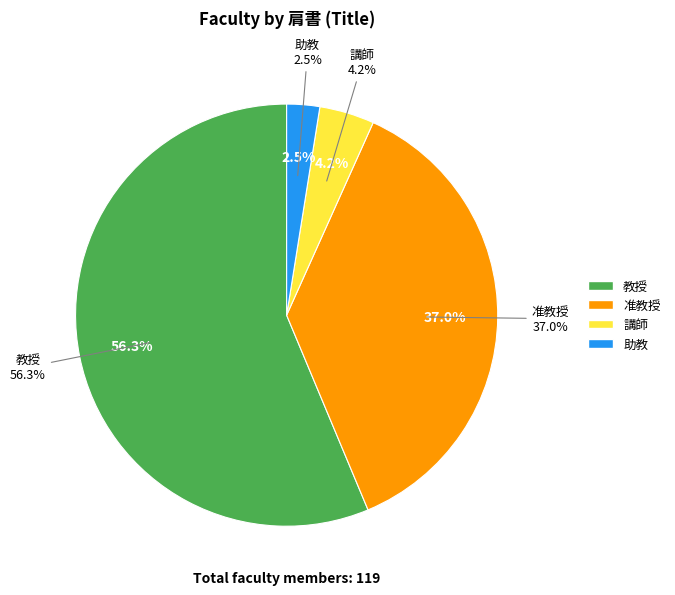

What percentage do 講師 and 准教授 together represent?

41.2%